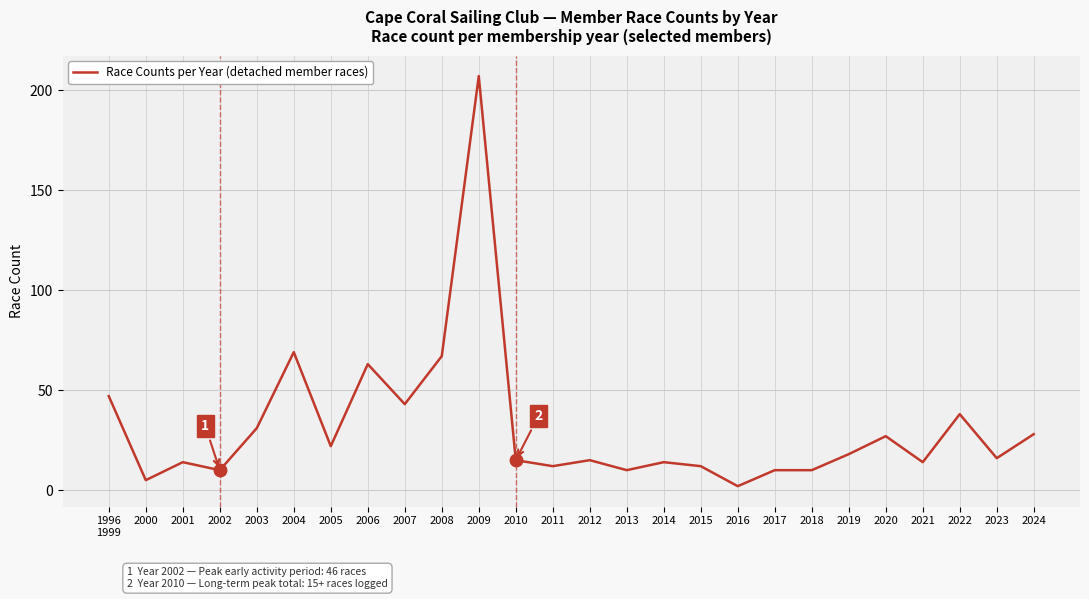

How many values are below 16?

13